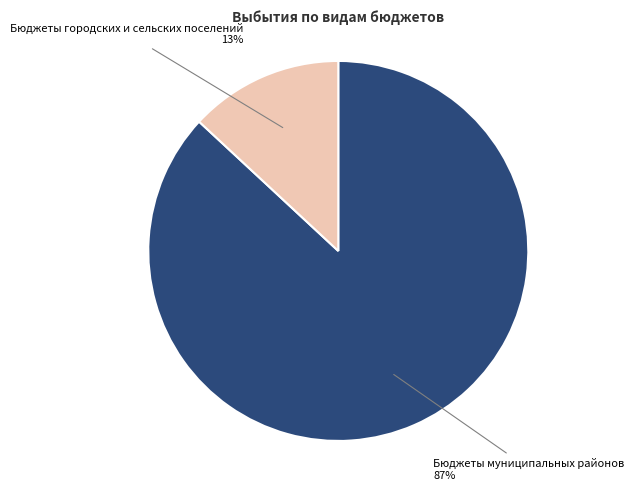

Which slice represents more than half of the pie?

Бюджеты муниципальных районов